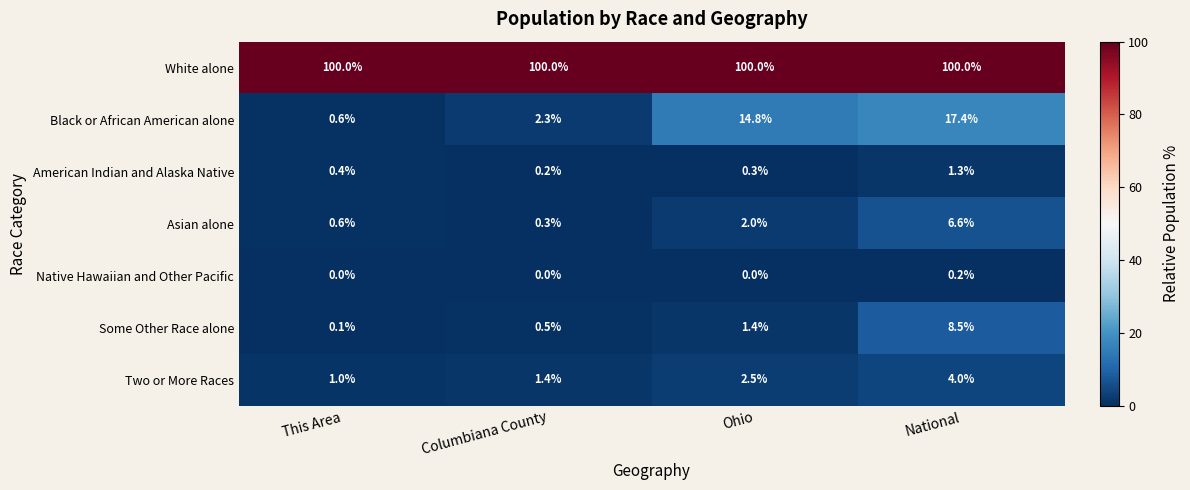

Reading left to right, extract all data points from this chart.

White alone: This Area=100.0	Columbiana County=100.0	Ohio=100.0	National=100.0
Black or African American alone: This Area=0.6	Columbiana County=2.3	Ohio=14.8	National=17.4
American Indian and Alaska Native: This Area=0.4	Columbiana County=0.2	Ohio=0.3	National=1.3
Asian alone: This Area=0.6	Columbiana County=0.3	Ohio=2.0	National=6.6
Native Hawaiian and Other Pacific: This Area=0.0	Columbiana County=0.0	Ohio=0.0	National=0.2
Some Other Race alone: This Area=0.1	Columbiana County=0.5	Ohio=1.4	National=8.5
Two or More Races: This Area=1.0	Columbiana County=1.4	Ohio=2.5	National=4.0